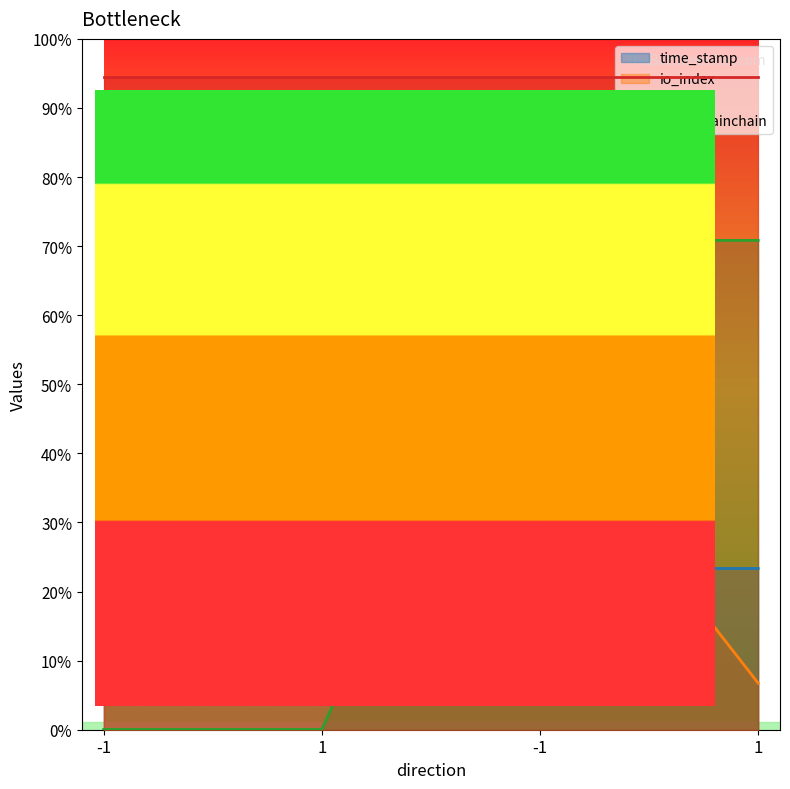

At which label does time_stamp reach its peak?

-1